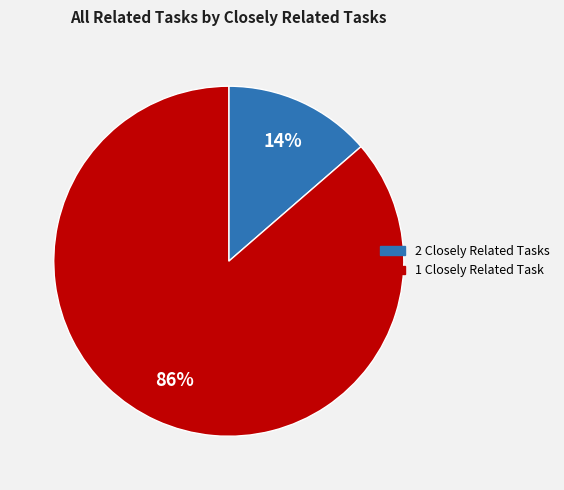

Is there any slice that represents more than half of the pie?

Yes